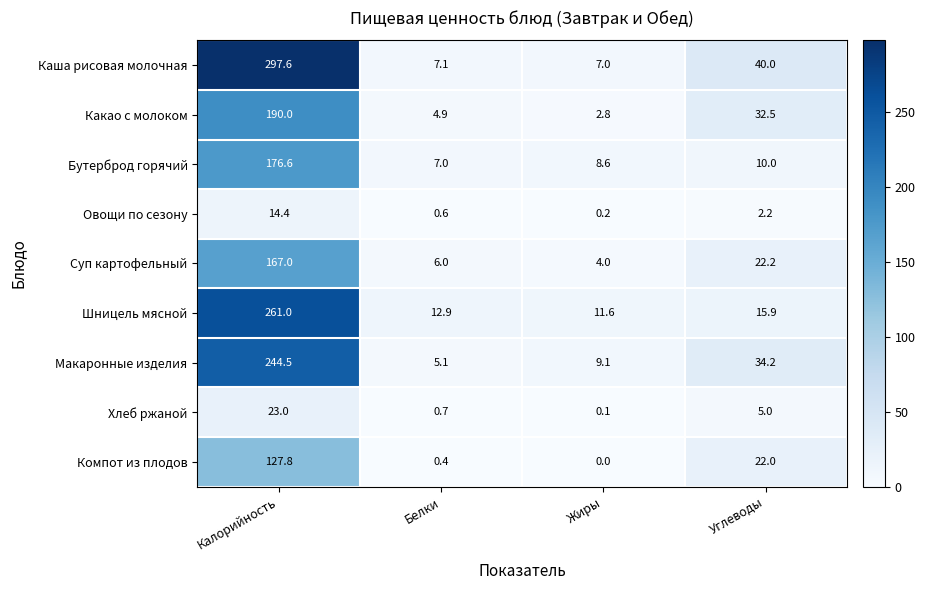

The value of Хлеб ржаной at Калорийность is 23.0. True or false?

True